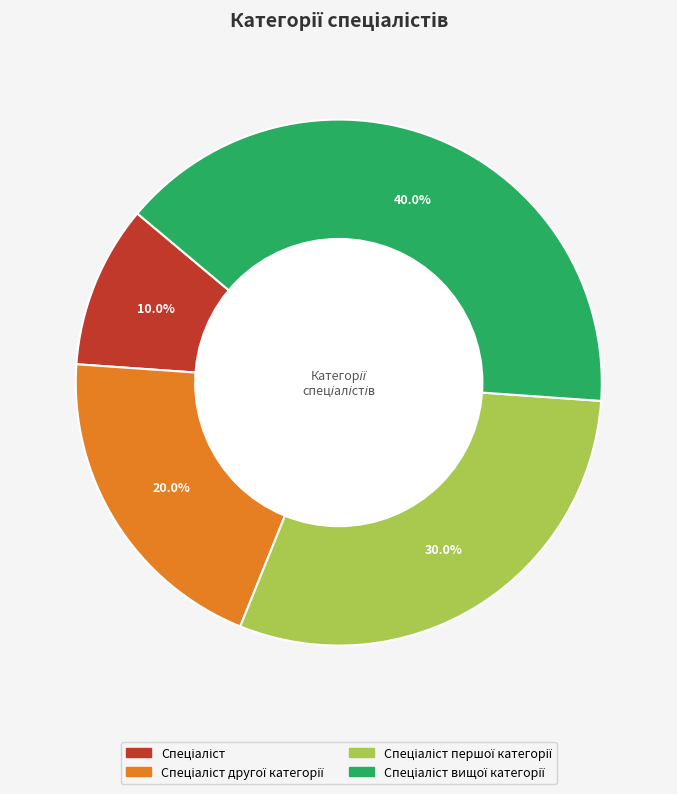

Is there any slice that represents more than half of the pie?

No